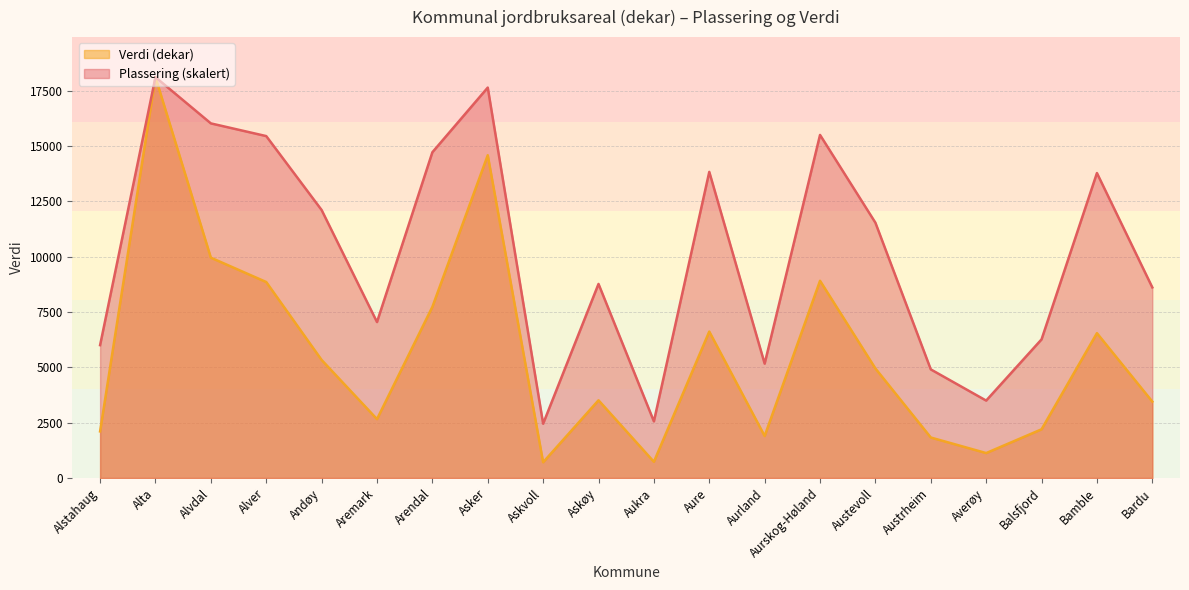

True or false: Verdi and Plassering cross at least once.

False